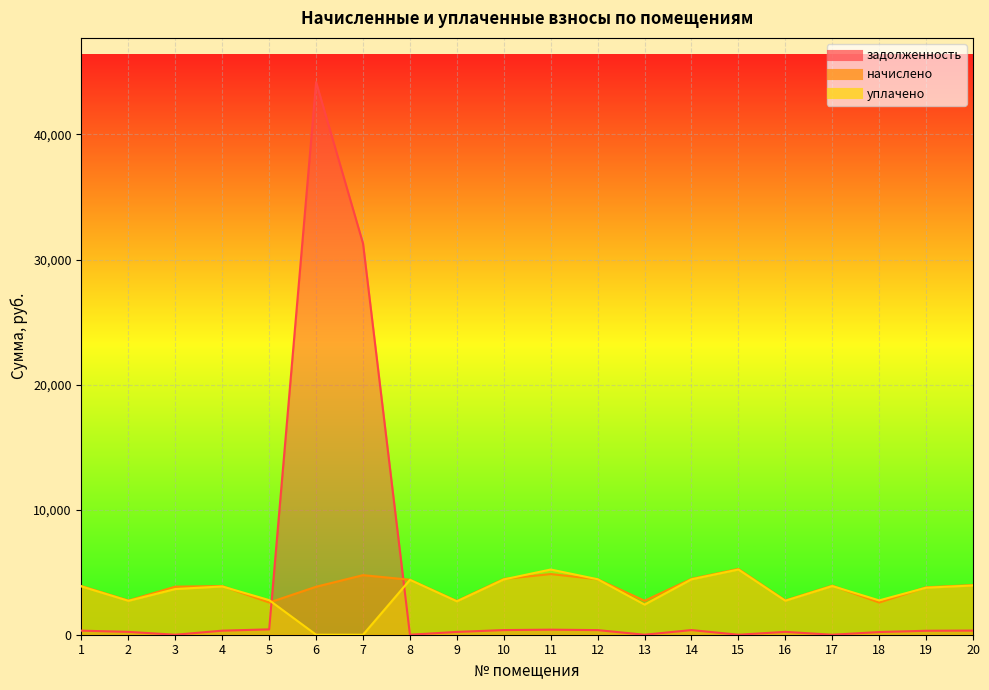

What is the difference between the начислено values at 14 and 16?

1727.9